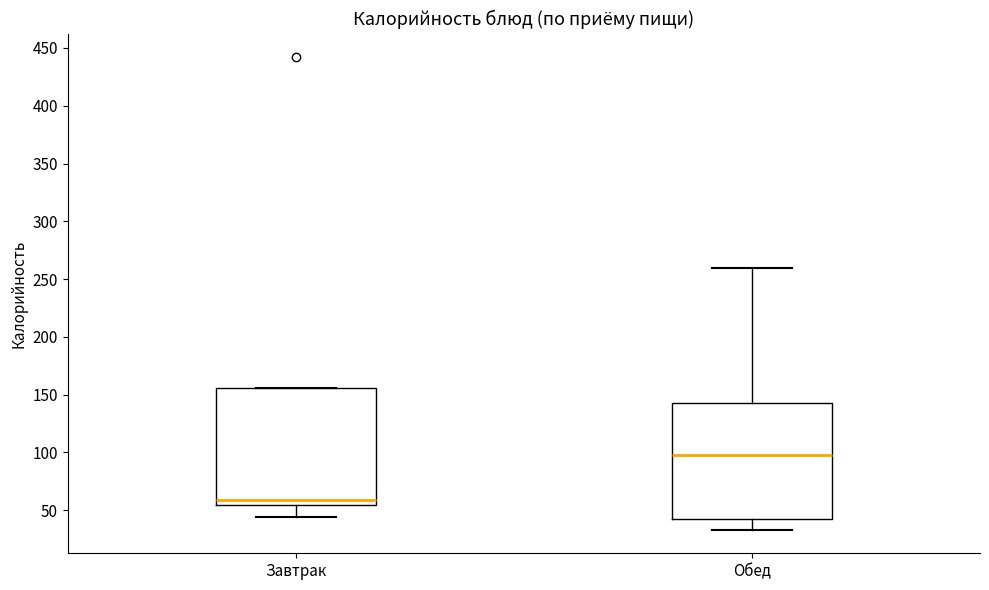

Reading left to right, read every box against the y-axis: the position of its median line, the range the box covers, and the ends of its whiskers. The values are not printed on the chart, so give them approximately, as read against the axis.

Завтрак: median 60, box 55 to 155, whiskers 45 to 155
Обед: median 100, box 45 to 145, whiskers 35 to 260